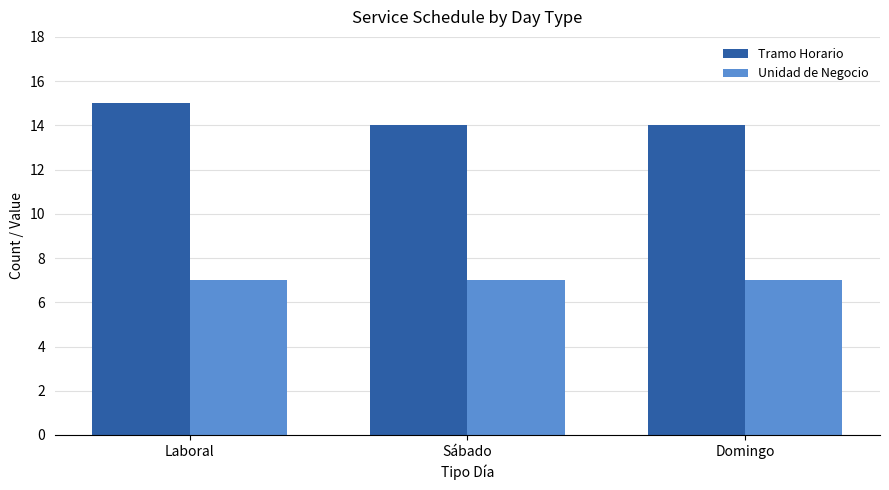

What is the difference between the Tramo Horario values at Laboral and Domingo?

1